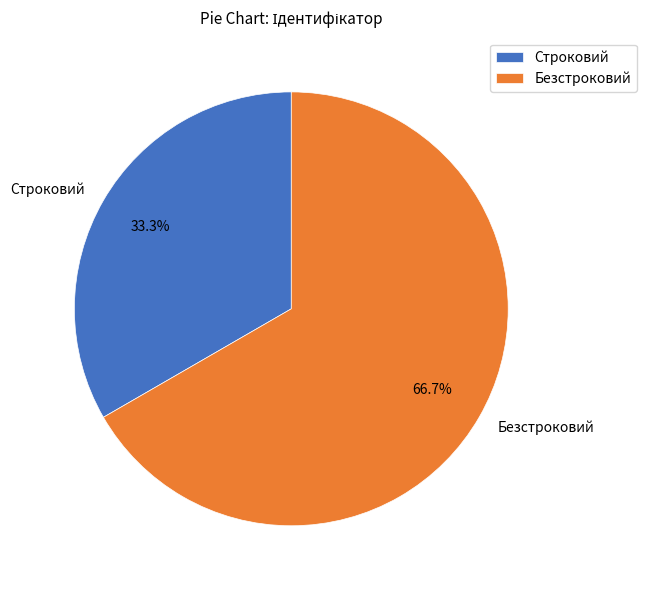

How many segments does this pie chart have?

2